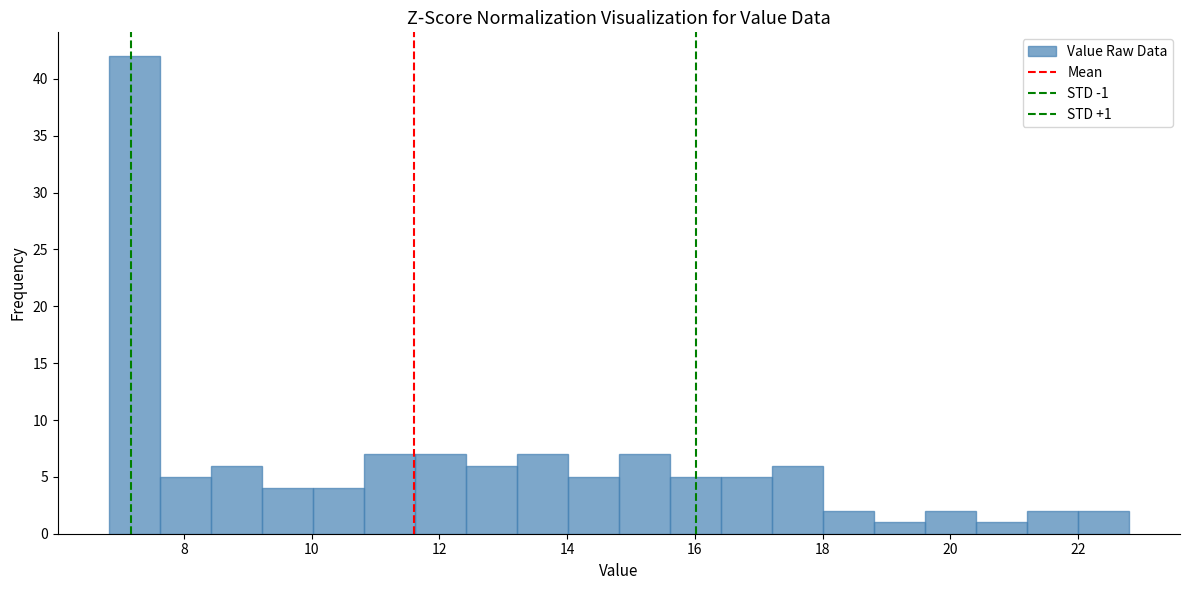

Read against the x-axis, roughly where is the centre of the tallest bar?

7.2